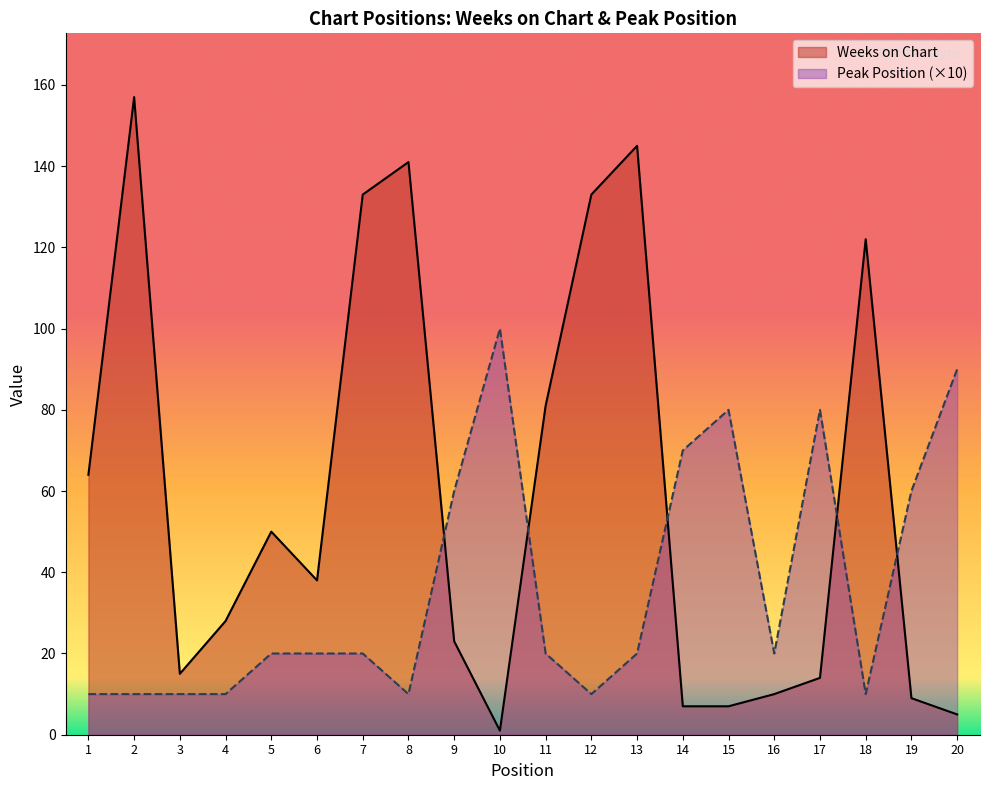

True or false: Peak Position and Weeks on Chart cross at least once.

True